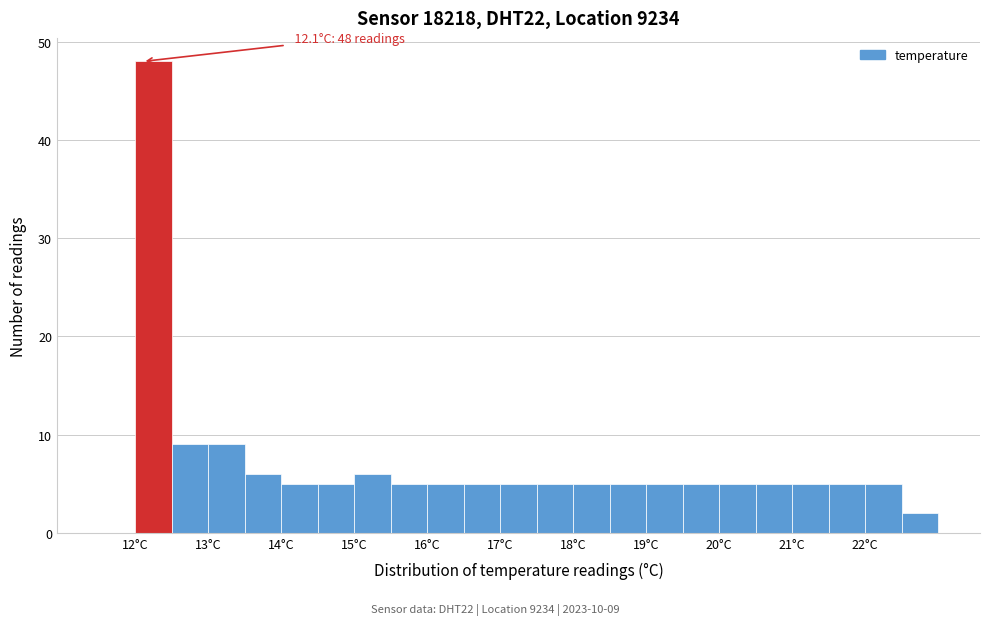

Which range on the x-axis has the tallest bar?

12.0 to 12.5